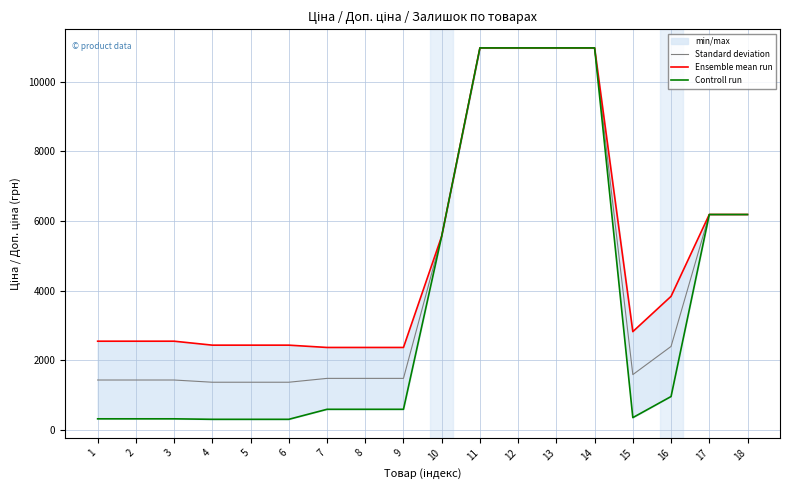

What is the sum of all Controll run values?

66736.3